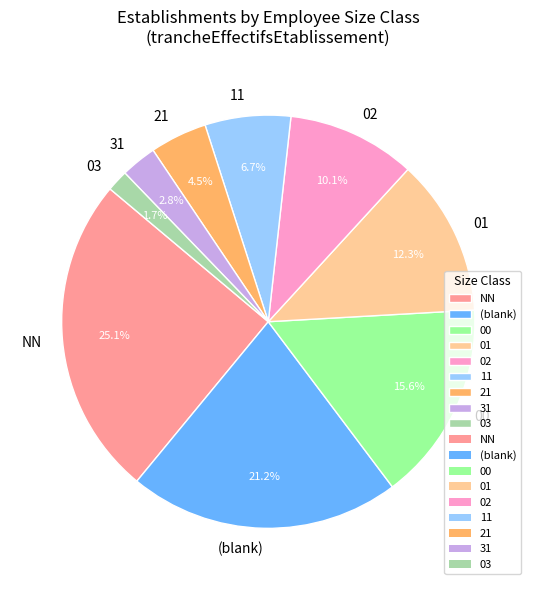

Which slice is the largest?

NN